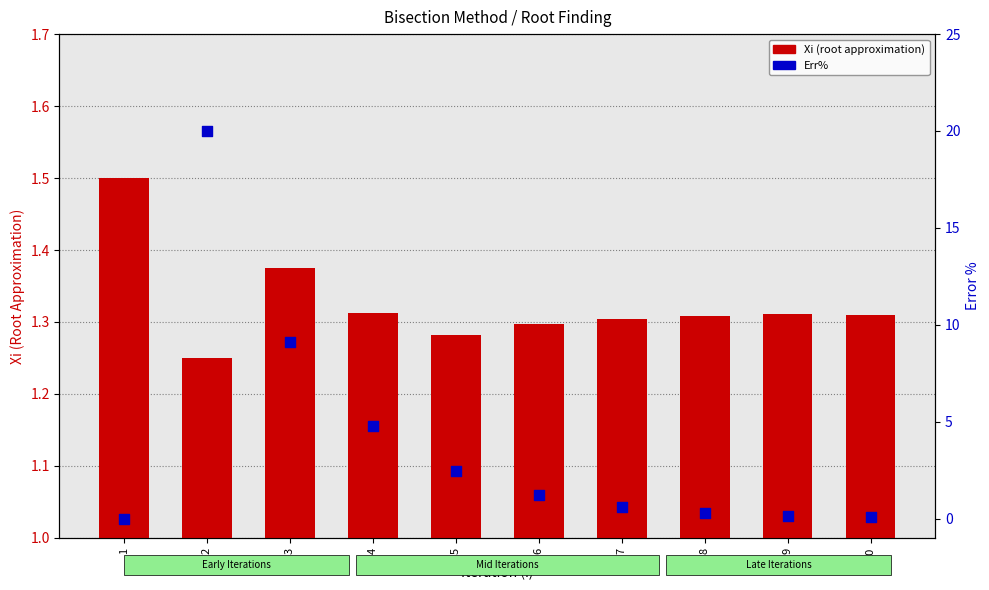

Which series reaches the minimum Y coordinate?

Err%